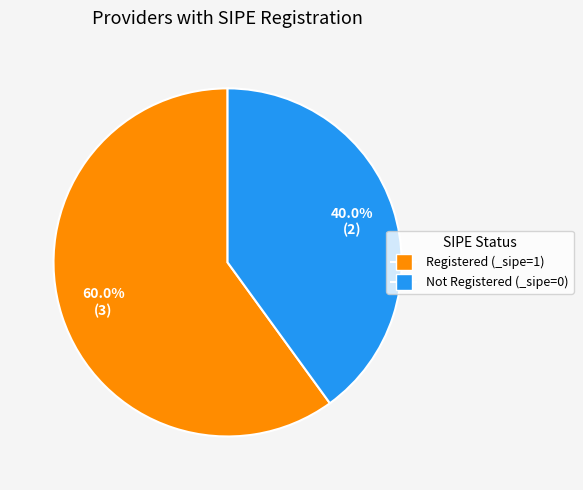

Is there a majority slice in this chart?

Yes